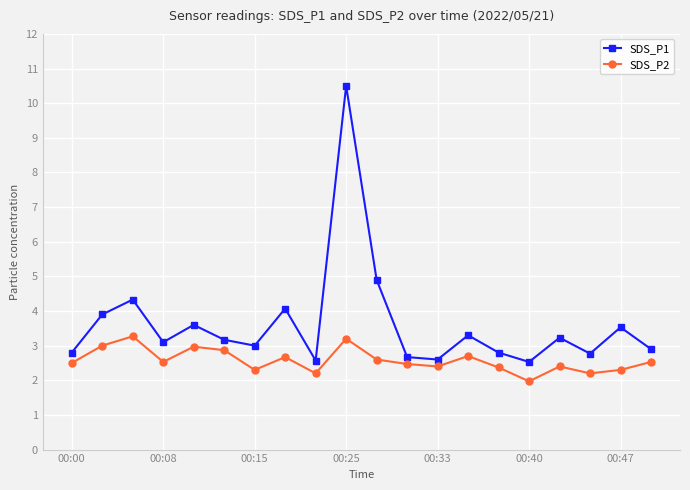

True or false: SDS_P2 has more than 2 interior local peaks.

True